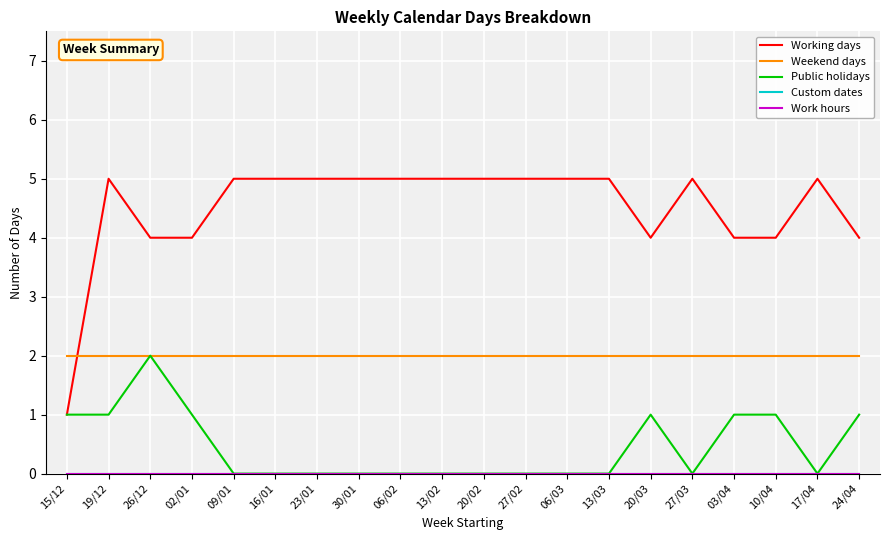

Reading left to right, extract all data points from this chart.

Working days: 15/12=1	19/12=5	26/12=4	02/01=4	09/01=5	16/01=5	23/01=5	30/01=5	06/02=5	13/02=5	20/02=5	27/02=5	06/03=5	13/03=5	20/03=4	27/03=5	03/04=4	10/04=4	17/04=5	24/04=4
Weekend days: 15/12=2	19/12=2	26/12=2	02/01=2	09/01=2	16/01=2	23/01=2	30/01=2	06/02=2	13/02=2	20/02=2	27/02=2	06/03=2	13/03=2	20/03=2	27/03=2	03/04=2	10/04=2	17/04=2	24/04=2
Public holidays: 15/12=1	19/12=1	26/12=2	02/01=1	09/01=0	16/01=0	23/01=0	30/01=0	06/02=0	13/02=0	20/02=0	27/02=0	06/03=0	13/03=0	20/03=1	27/03=0	03/04=1	10/04=1	17/04=0	24/04=1
Custom dates: 15/12=0	19/12=0	26/12=0	02/01=0	09/01=0	16/01=0	23/01=0	30/01=0	06/02=0	13/02=0	20/02=0	27/02=0	06/03=0	13/03=0	20/03=0	27/03=0	03/04=0	10/04=0	17/04=0	24/04=0
Work hours: 15/12=0	19/12=0	26/12=0	02/01=0	09/01=0	16/01=0	23/01=0	30/01=0	06/02=0	13/02=0	20/02=0	27/02=0	06/03=0	13/03=0	20/03=0	27/03=0	03/04=0	10/04=0	17/04=0	24/04=0